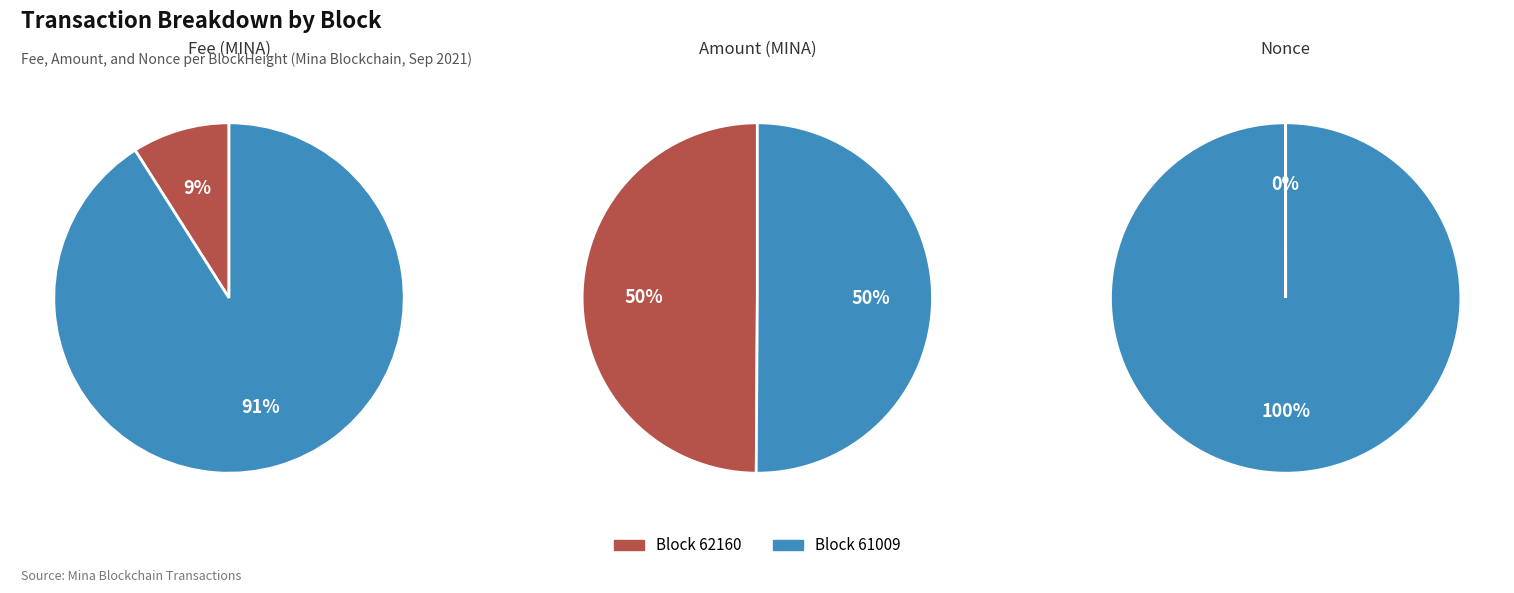

Do 61009 and 62160 together represent more than half of the pie?

Yes